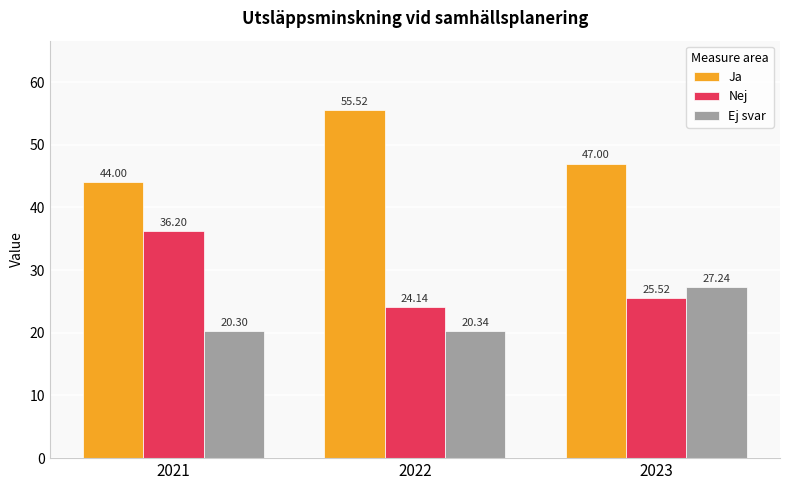

Which series has the largest range (max minus min)?

Nej